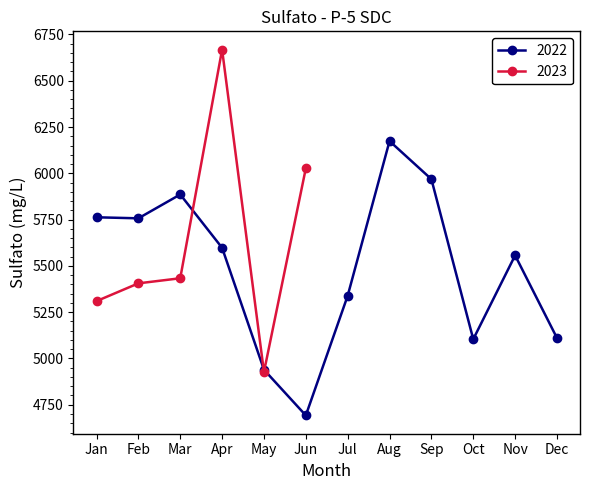

What is the difference between the maximum and second lowest values?

1741.2